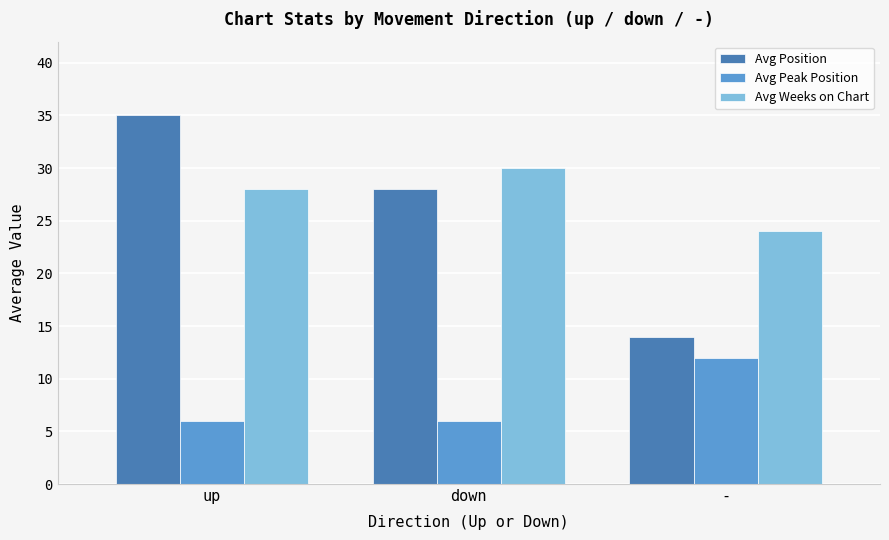

Reading right to left, transcribe all the data shown in this chart.

Avg Position: 14	28	35
Avg Peak Position: 12	6	6
Avg Weeks on Chart: 24	30	28